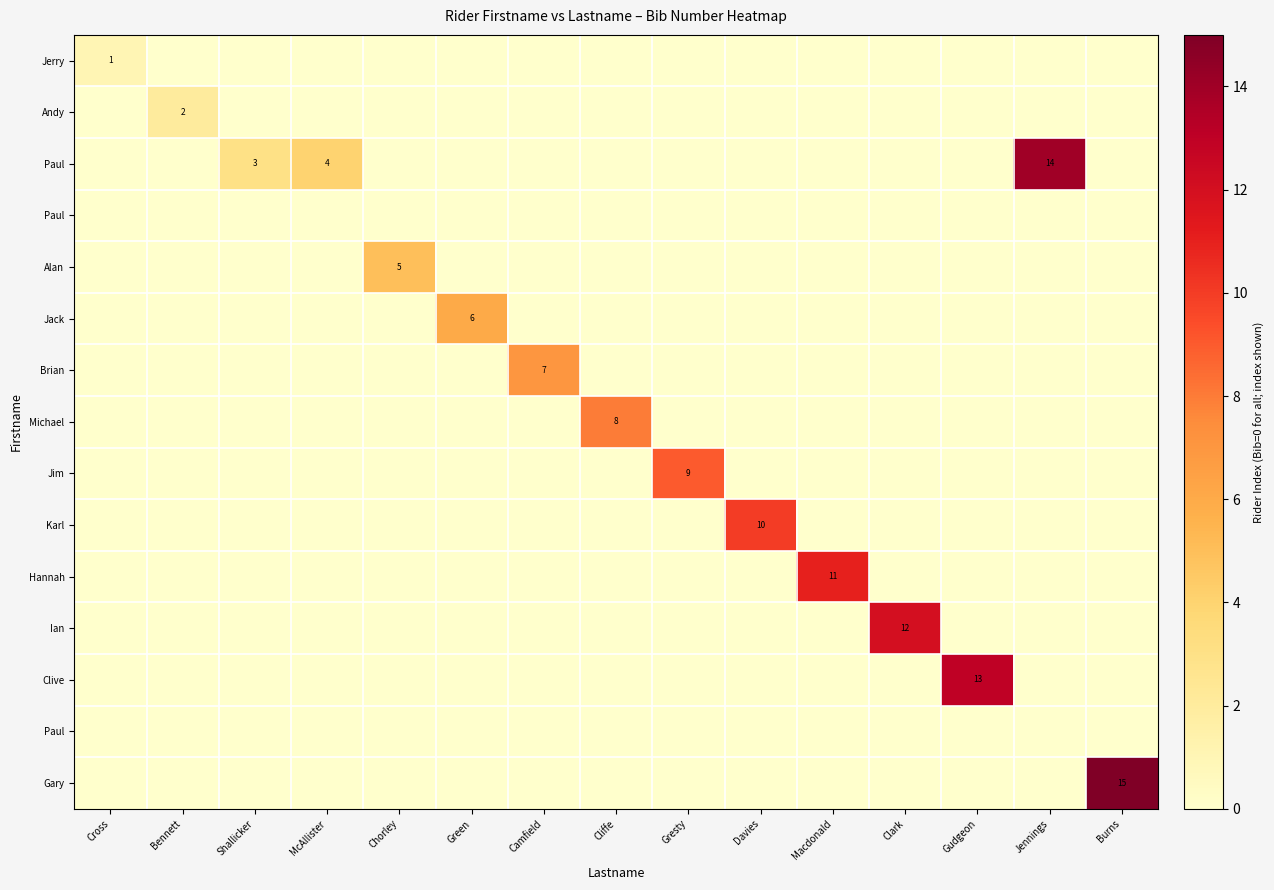

What is the maximum value shown in the chart?

15